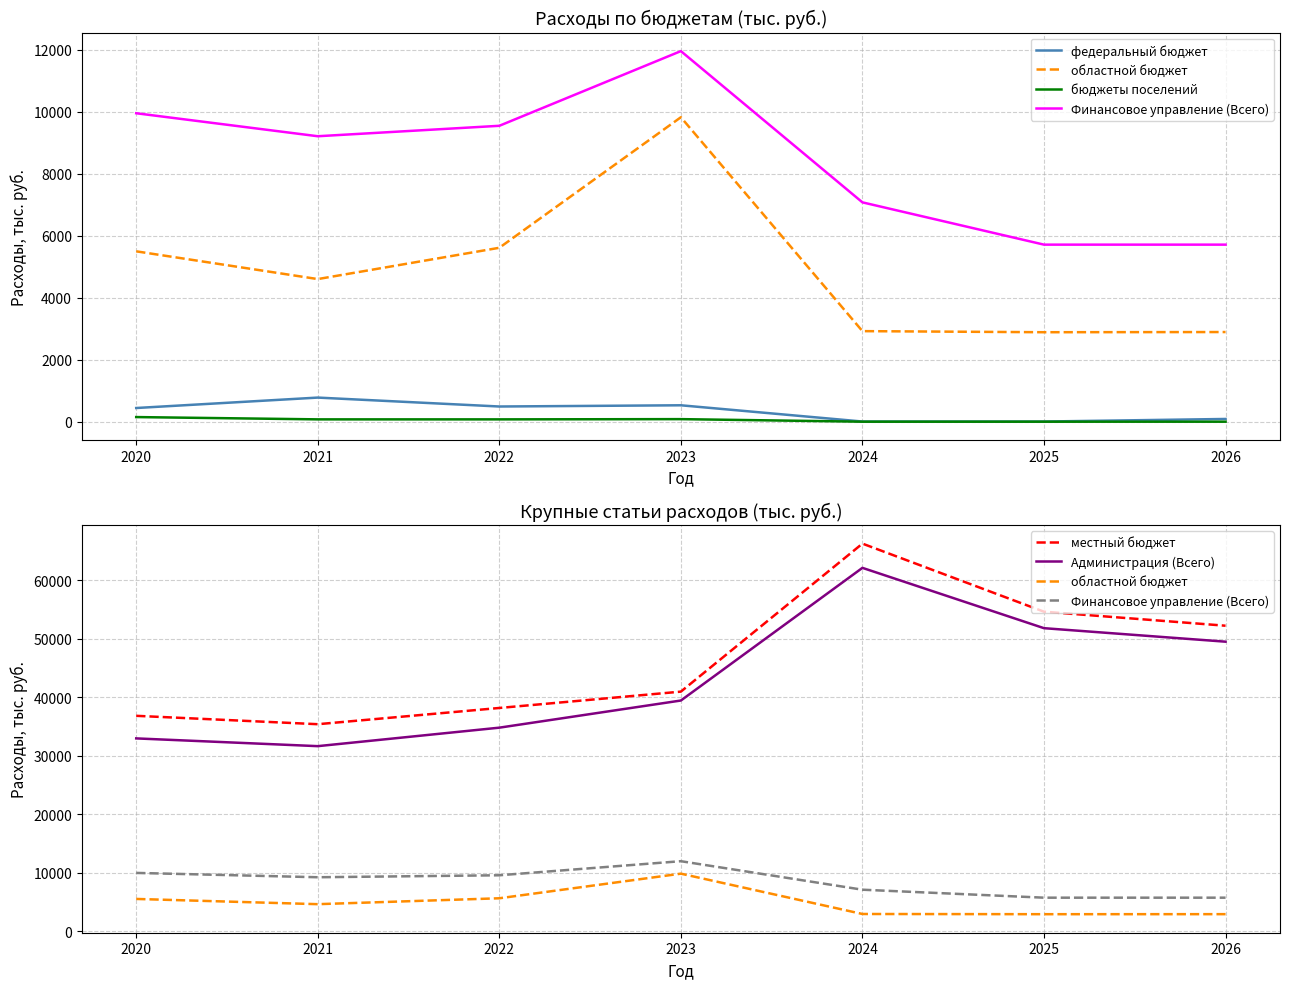

What is the sum of the бюджеты поселений values at 2025 and 2022?

75.0